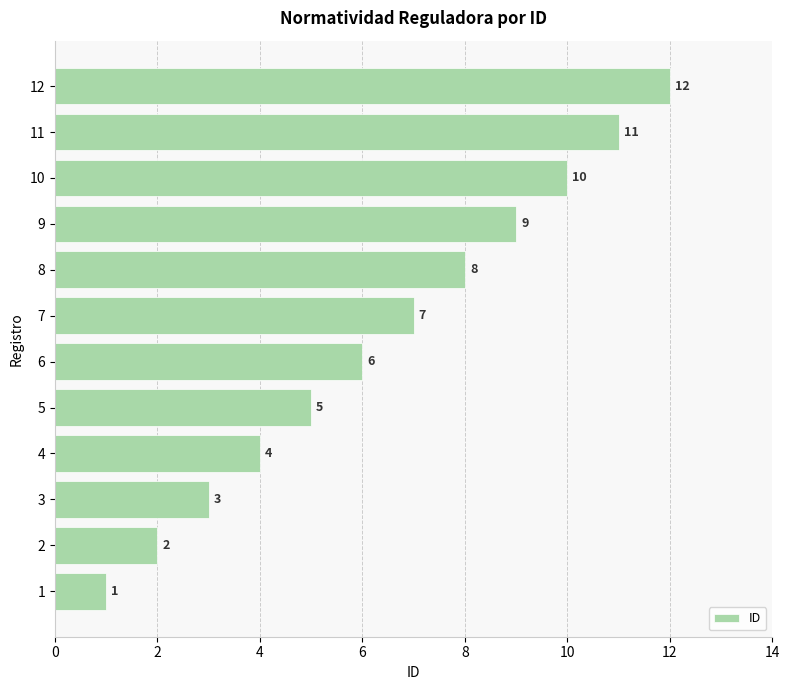

What is the maximum value shown in the chart?

12